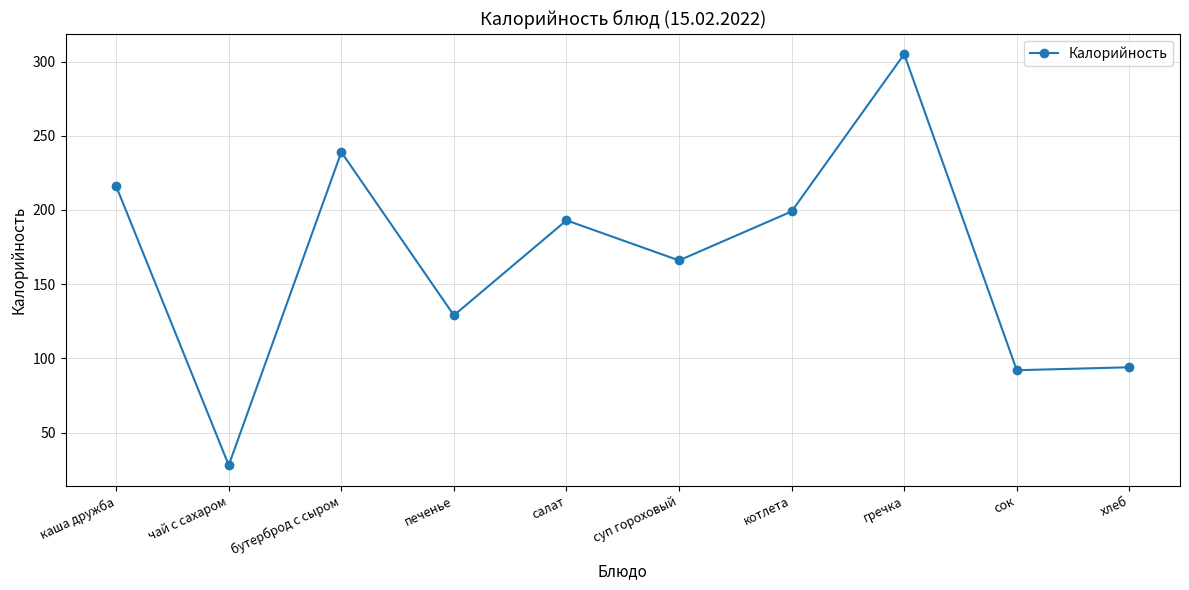

Where is the first local minimum?

чай с сахаром